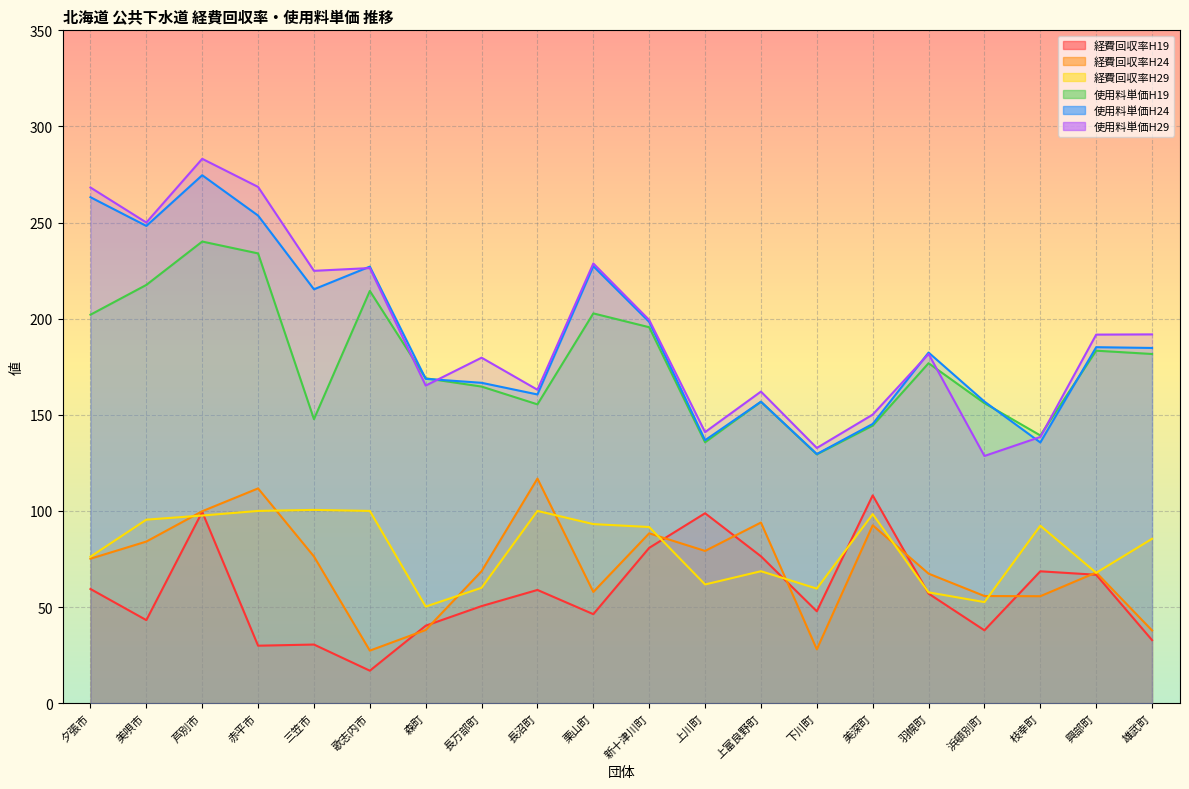

Reading right to left, extract all data points from this chart.

経費回収率H19: 雄武町=32.8	興部町=66.8	枝幸町=68.6	浜頓別町=37.9	羽幌町=57.0	美深町=108.1	下川町=47.8	上富良野町=76.4	上川町=98.8	新十津川町=80.8	栗山町=46.3	長沼町=58.9	長万部町=50.5	森町=40.3	歌志内市=16.9	三笠市=30.5	赤平市=29.9	芦別市=99.5	美唄市=43.2	夕張市=59.4
経費回収率H24: 雄武町=37.8	興部町=68.0	枝幸町=55.6	浜頓別町=55.7	羽幌町=67.4	美深町=92.5	下川町=28.0	上富良野町=94.0	上川町=79.2	新十津川町=88.4	栗山町=57.9	長沼町=116.8	長万部町=68.7	森町=38.1	歌志内市=27.3	三笠市=76.3	赤平市=111.7	芦別市=99.8	美唄市=84.1	夕張市=75.2
経費回収率H29: 雄武町=85.5	興部町=67.8	枝幸町=92.3	浜頓別町=52.6	羽幌町=57.6	美深町=98.3	下川町=59.6	上富良野町=68.6	上川町=61.8	新十津川町=91.6	栗山町=93.2	長沼町=100.0	長万部町=60.0	森町=50.2	歌志内市=100.0	三笠市=100.5	赤平市=100.0	芦別市=97.6	美唄市=95.5	夕張市=76.2
使用料単価H19: 雄武町=181.6	興部町=183.4	枝幸町=139.3	浜頓別町=156.1	羽幌町=176.8	美深町=144.4	下川町=129.4	上富良野町=156.8	上川町=135.7	新十津川町=195.6	栗山町=202.8	長沼町=155.4	長万部町=164.7	森町=169.0	歌志内市=214.4	三笠市=147.7	赤平市=234.0	芦別市=240.1	美唄市=217.6	夕張市=202.1
使用料単価H24: 雄武町=184.8	興部町=185.2	枝幸町=135.6	浜頓別町=156.9	羽幌町=182.4	美深町=145.2	下川町=129.6	上富良野町=156.8	上川町=136.8	新十津川町=198.3	栗山町=227.3	長沼町=160.6	長万部町=166.7	森町=168.7	歌志内市=227.1	三笠市=215.3	赤平市=253.6	芦別市=274.6	美唄市=248.2	夕張市=263.2
使用料単価H29: 雄武町=191.8	興部町=191.7	枝幸町=138.5	浜頓別町=128.6	羽幌町=181.7	美深町=150.1	下川町=132.8	上富良野町=162.1	上川町=141.0	新十津川町=199.3	栗山町=228.7	長沼町=163.0	長万部町=179.7	森町=165.2	歌志内市=226.3	三笠市=224.9	赤平市=268.6	芦別市=283.2	美唄市=250.0	夕張市=268.2